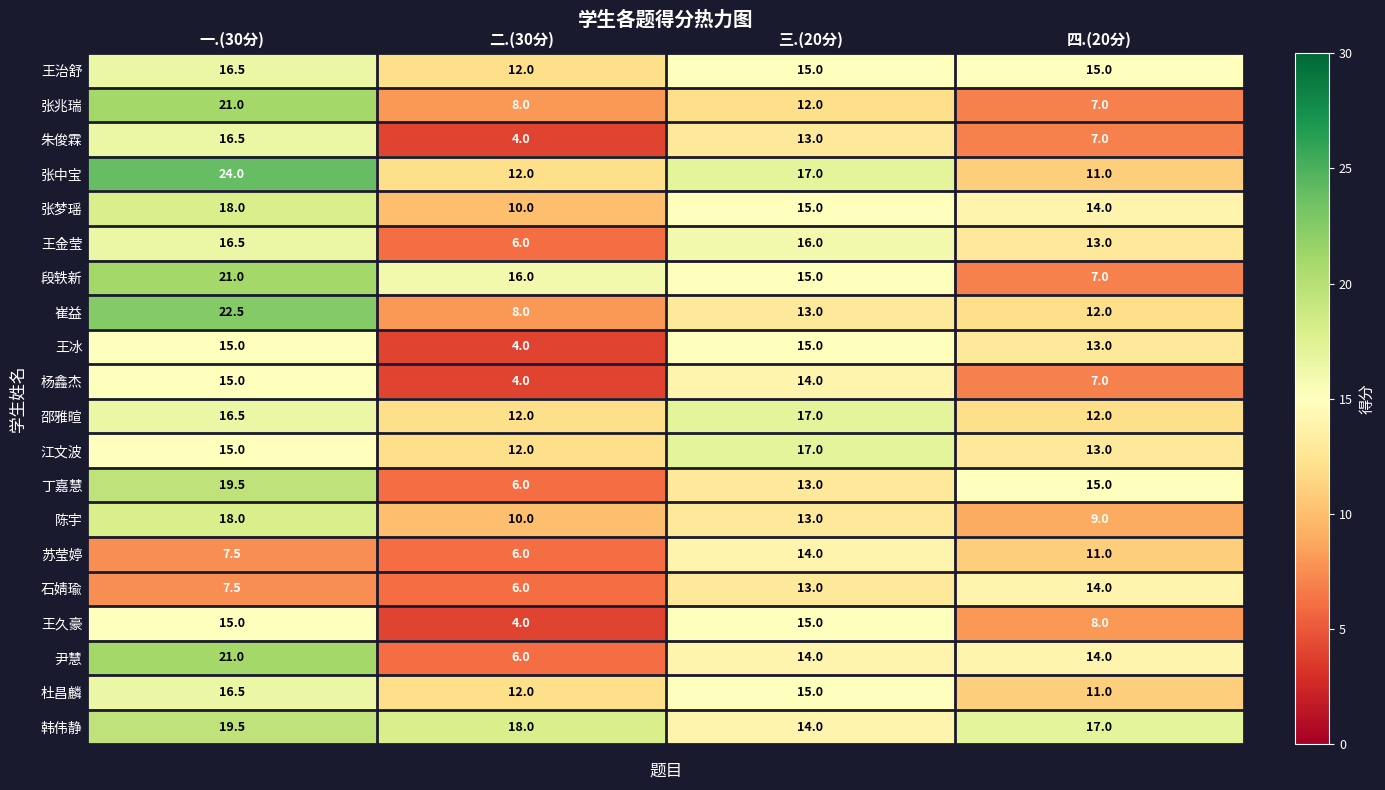

Count the number of data series in this chart.

20